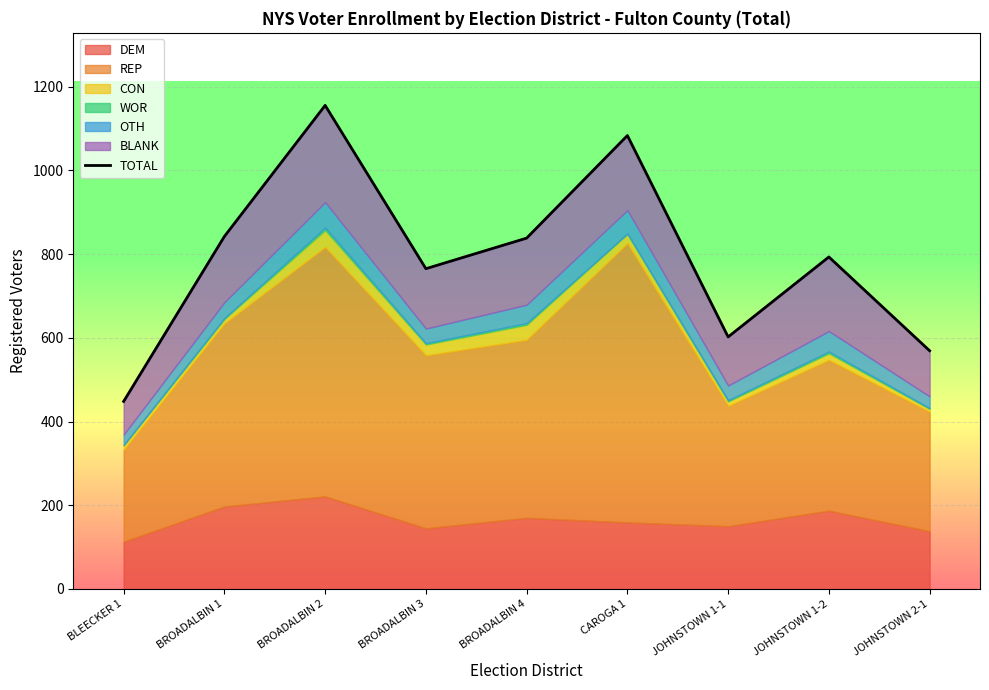

What is the smallest value displayed?

448